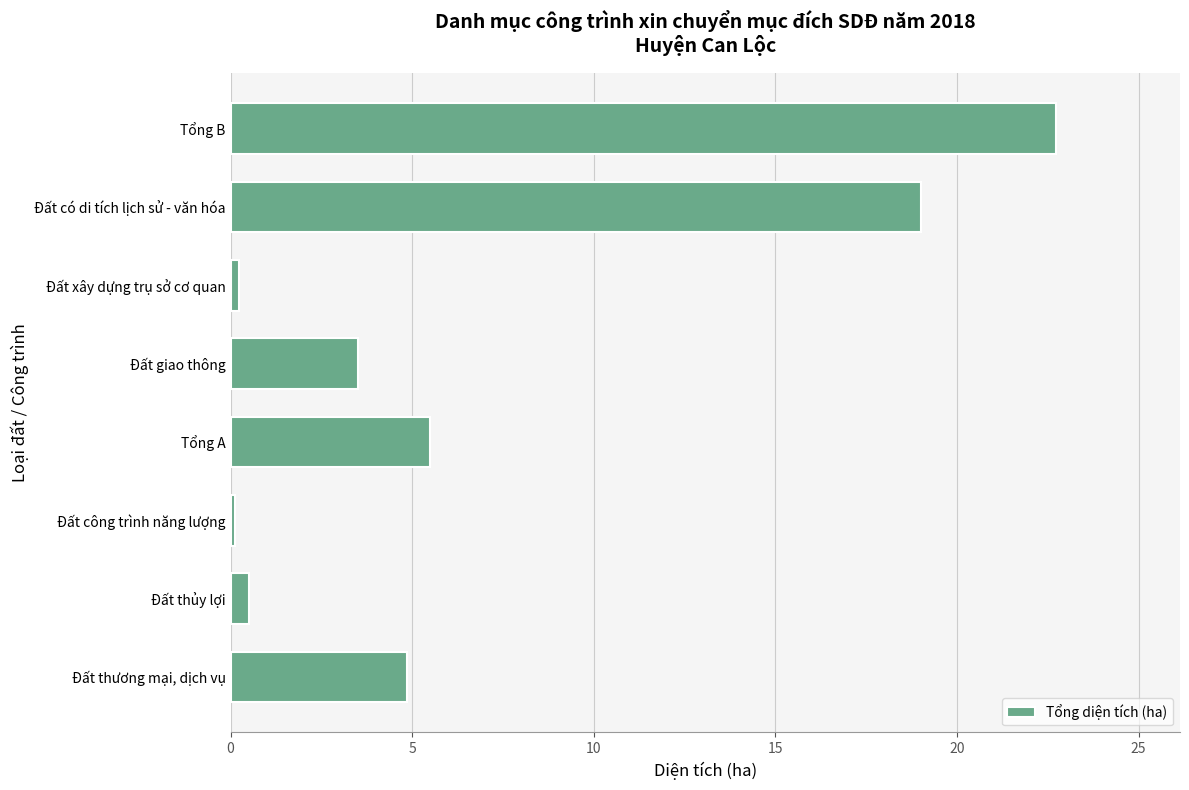

Is it true that the value at Đất giao thông is 5.4?

False